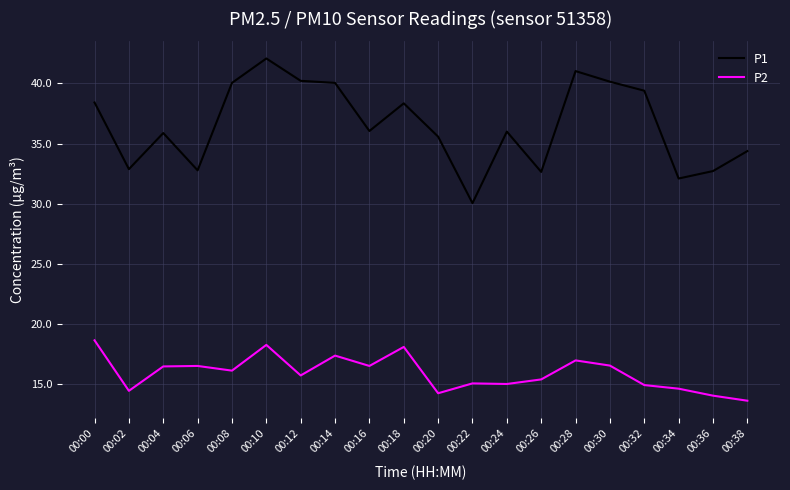

Which series has the widest spread of values?

P1